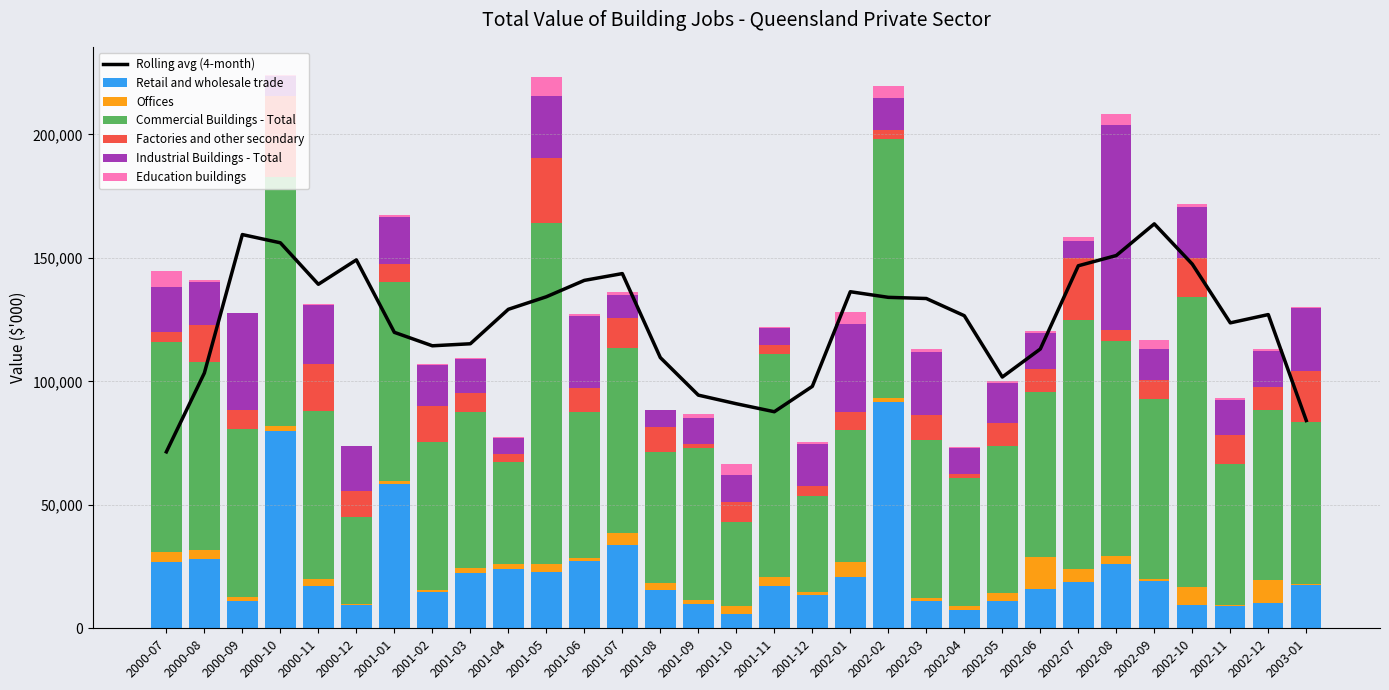

Is the value of Industrial Buildings - Total at 2002-11 greater than the value of Factories and other secondary at 2001-01?

Yes